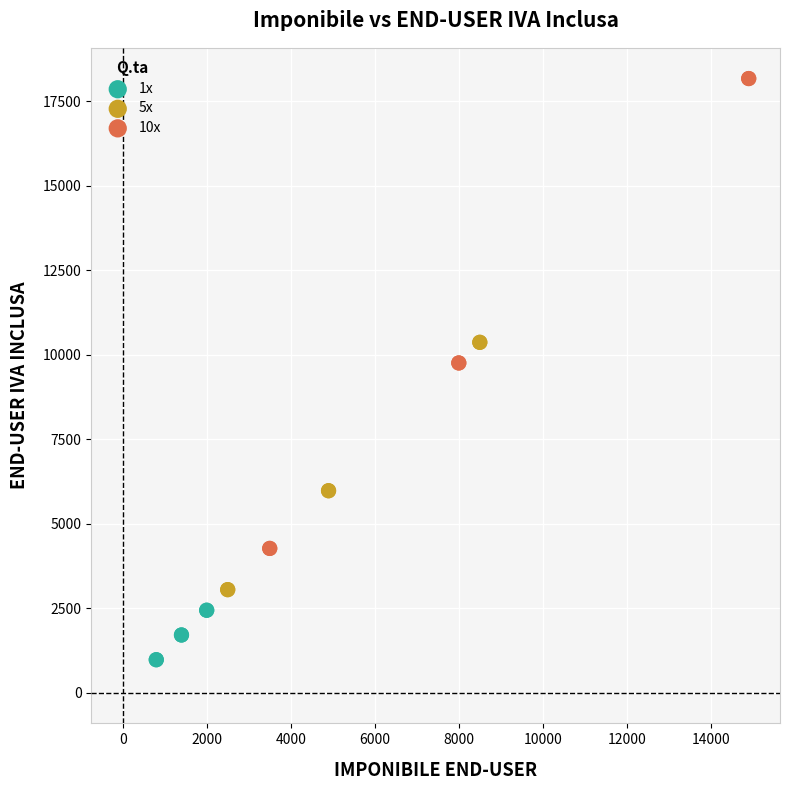

Which series contains the lowest Y value?

1x